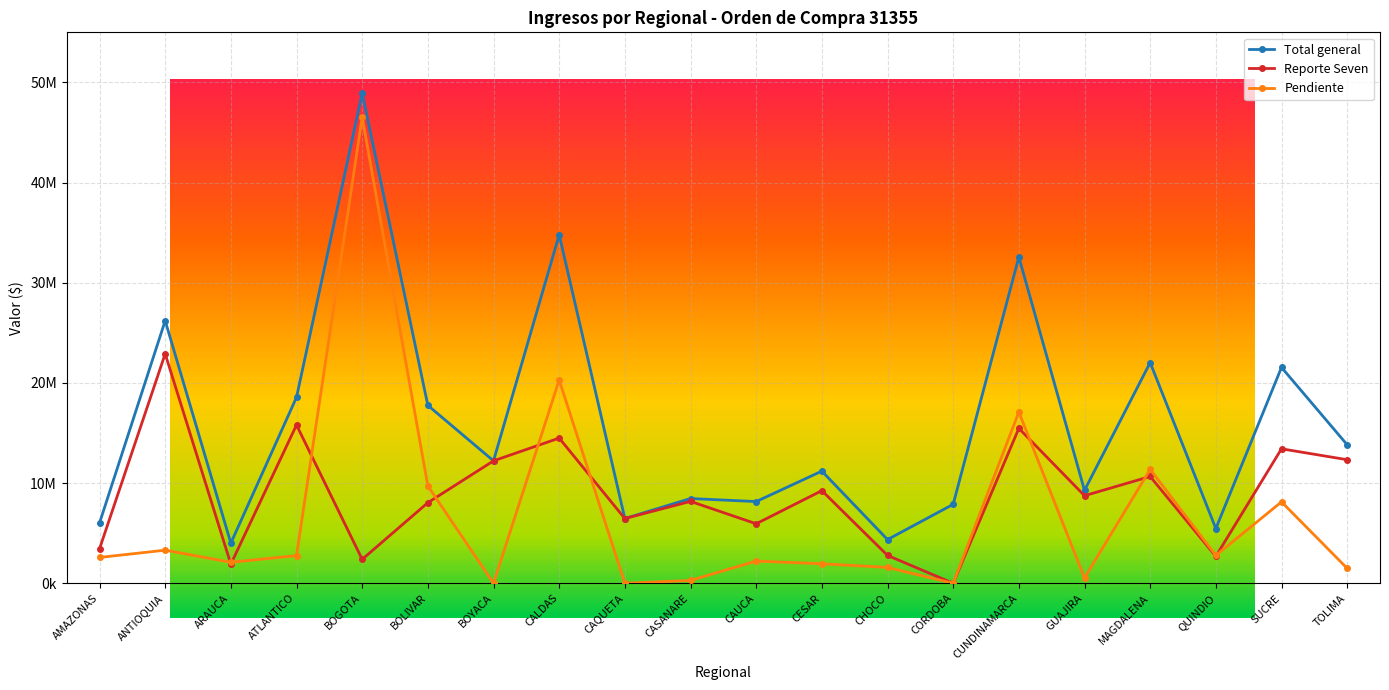

Which series ends up on top after the final intersection of Pendiente and Reporte Seven?

Reporte Seven